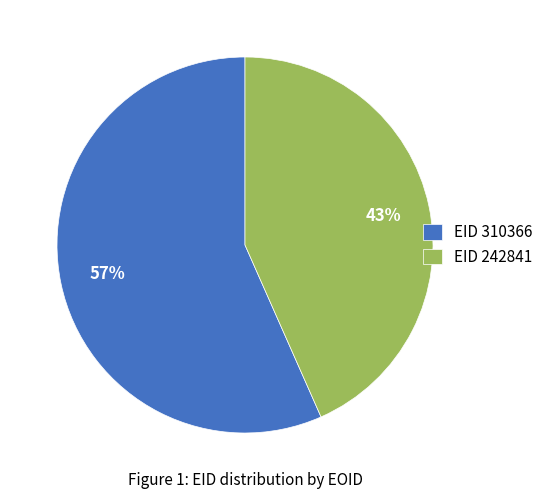

Which slice represents more than half of the pie?

EID 310366